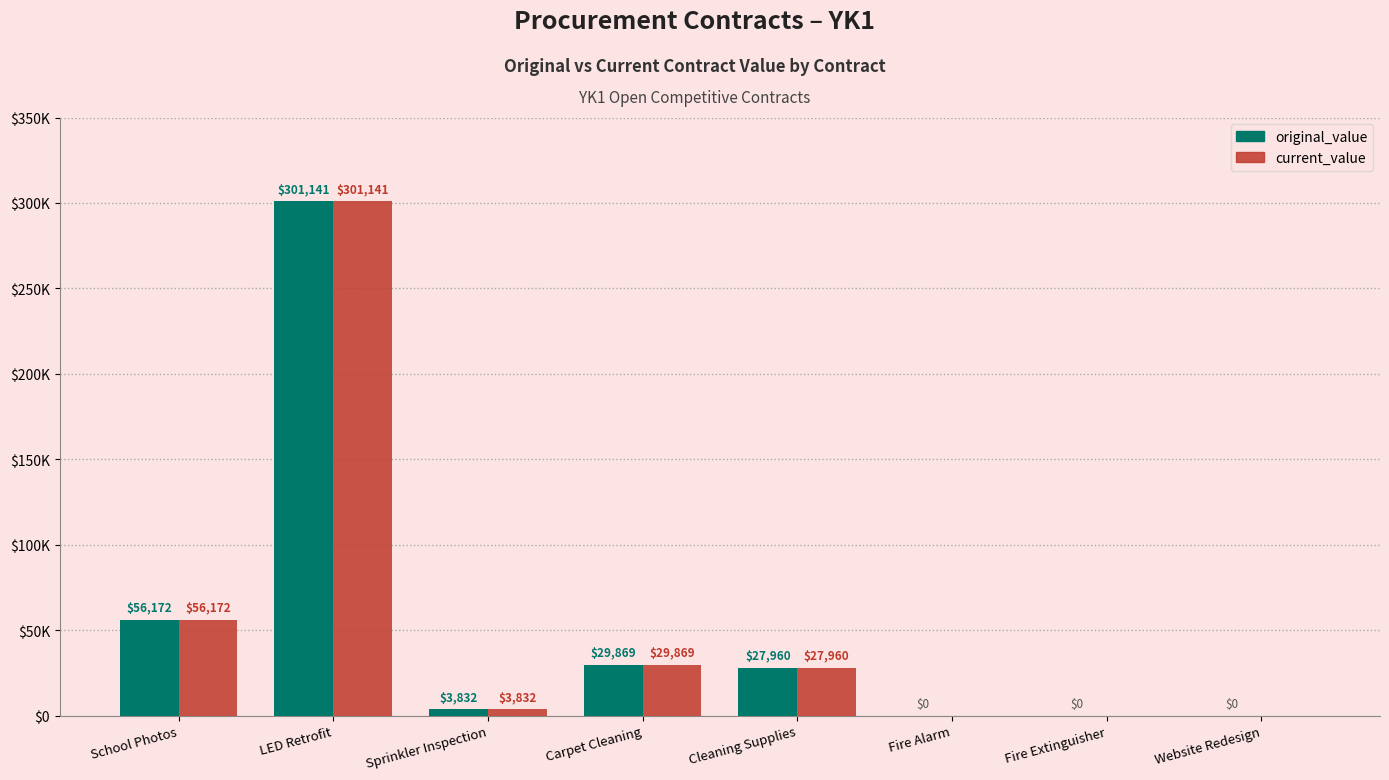

Is it true that original_value equals 29869.4 at Carpet Cleaning?

True